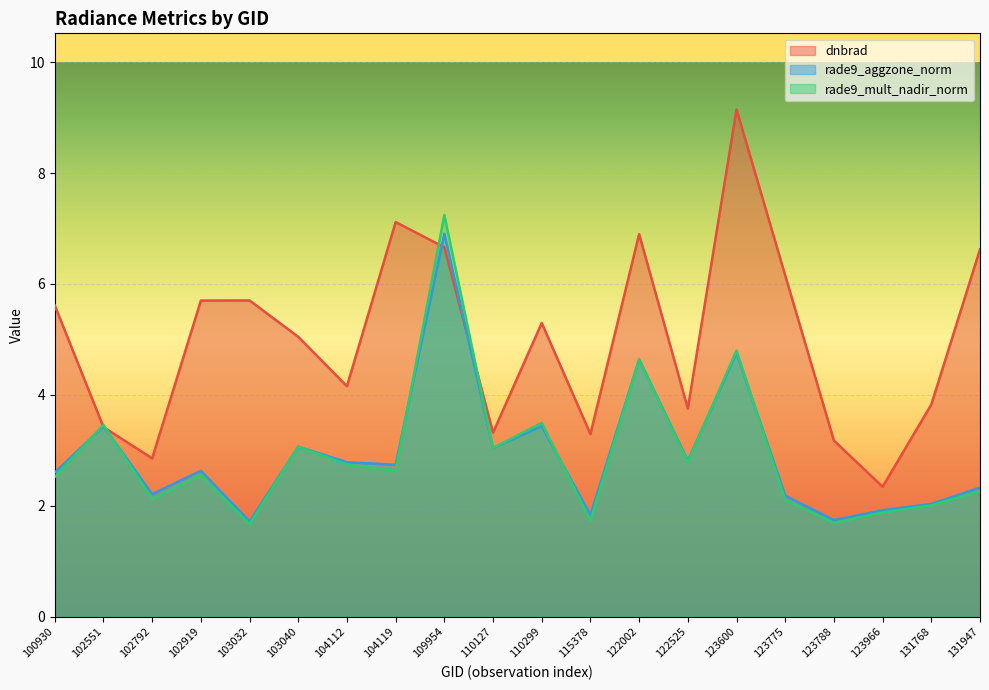

Which has a higher value, 123966 or 110299?

110299